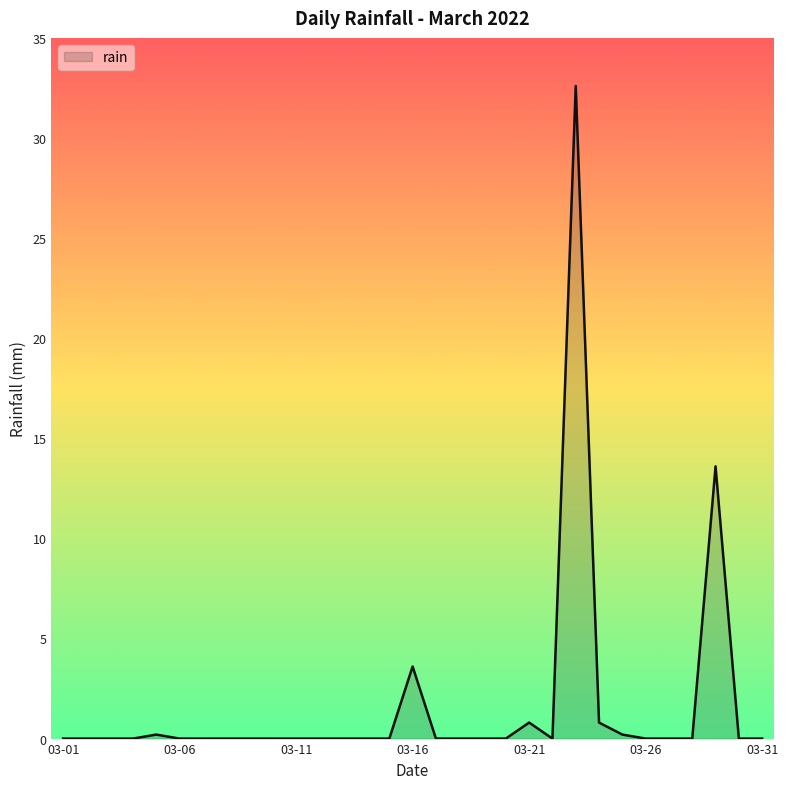

What is the difference between the maximum and minimum values?

32.6